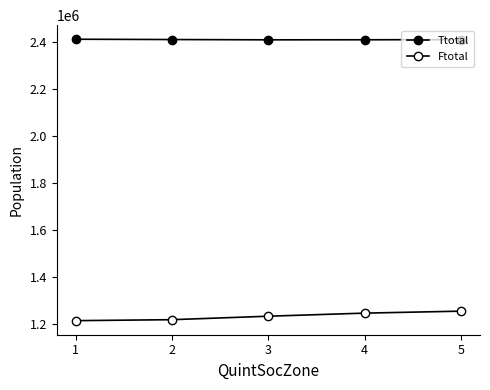

Is the value of Ttotal at 4 greater than the value of Ftotal at 5?

Yes